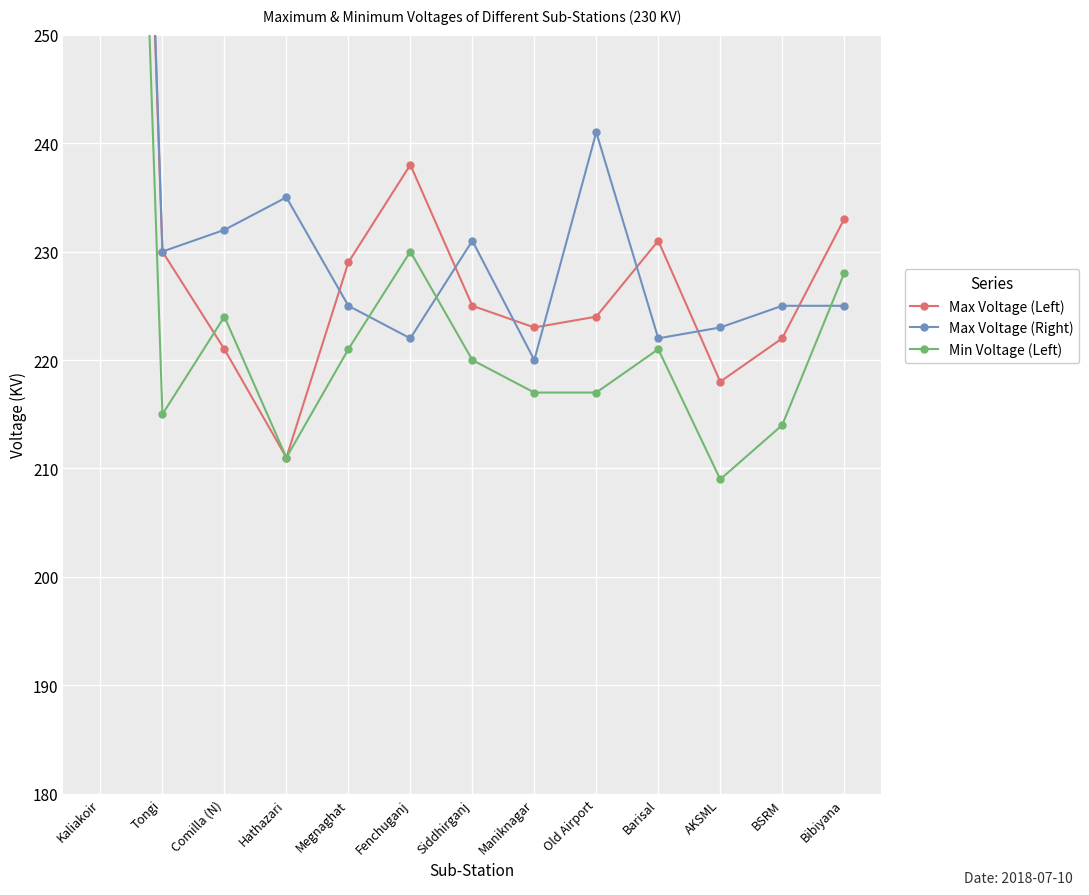

At which category does the chart reach its minimum across all series?

AKSML